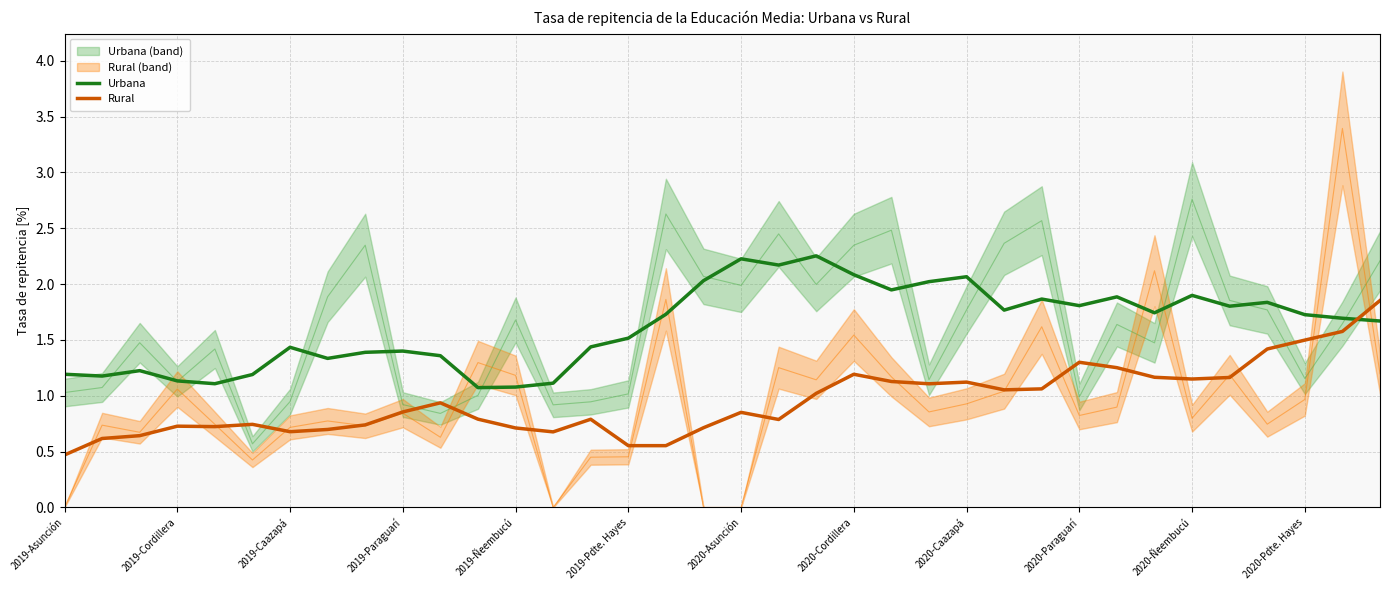

What is the lowest value of the Rural series?

0.5